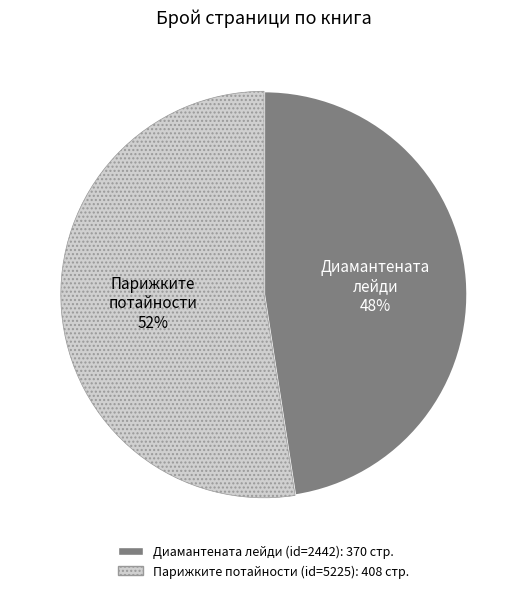

Does any single category account for the majority?

Yes